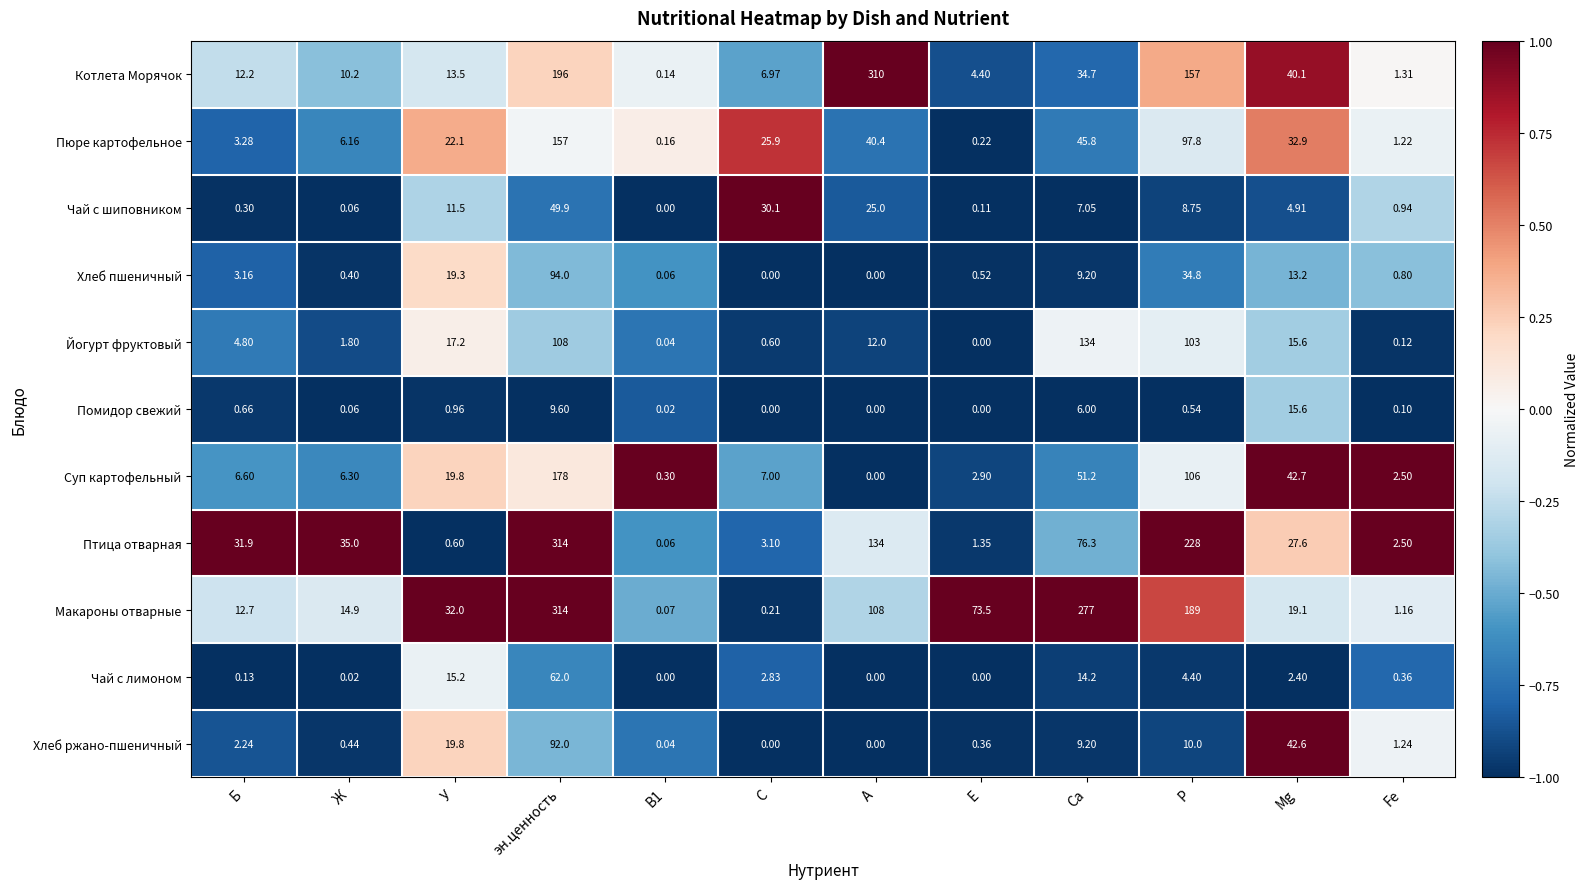

Where does the Хлеб ржано-пшеничный series first go above 2?

Б